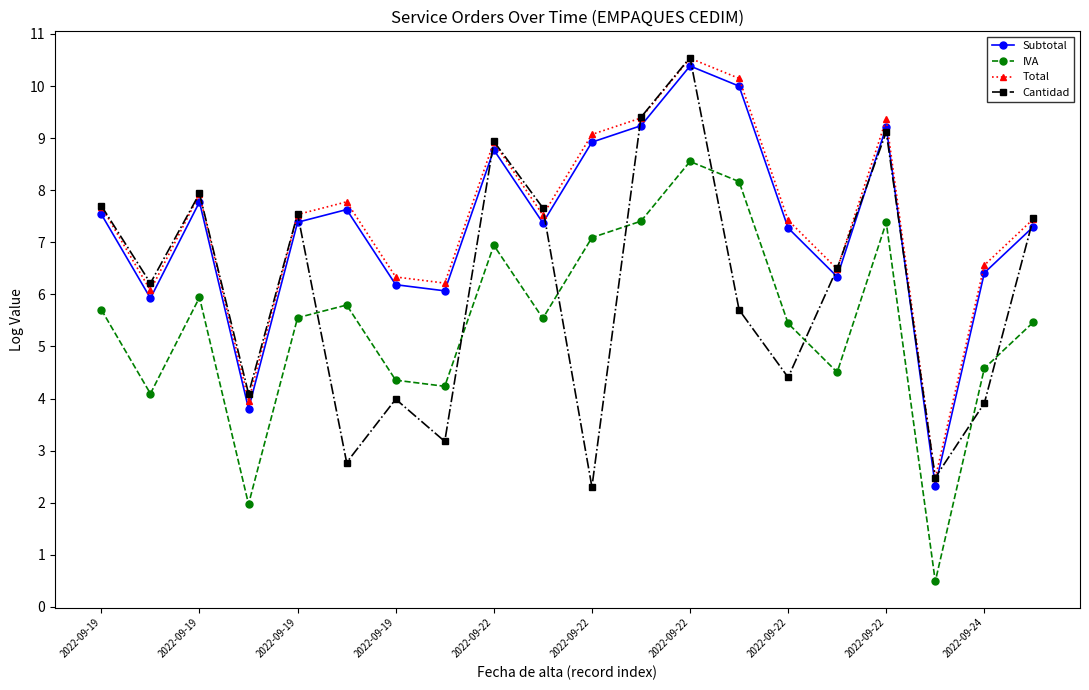

True or false: IVA and Total cross at least once.

False